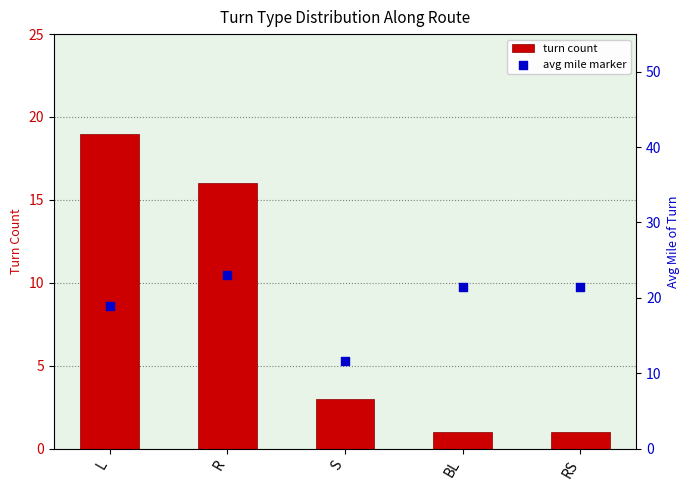

What are all the series names shown in the legend?

turn count, avg mile marker